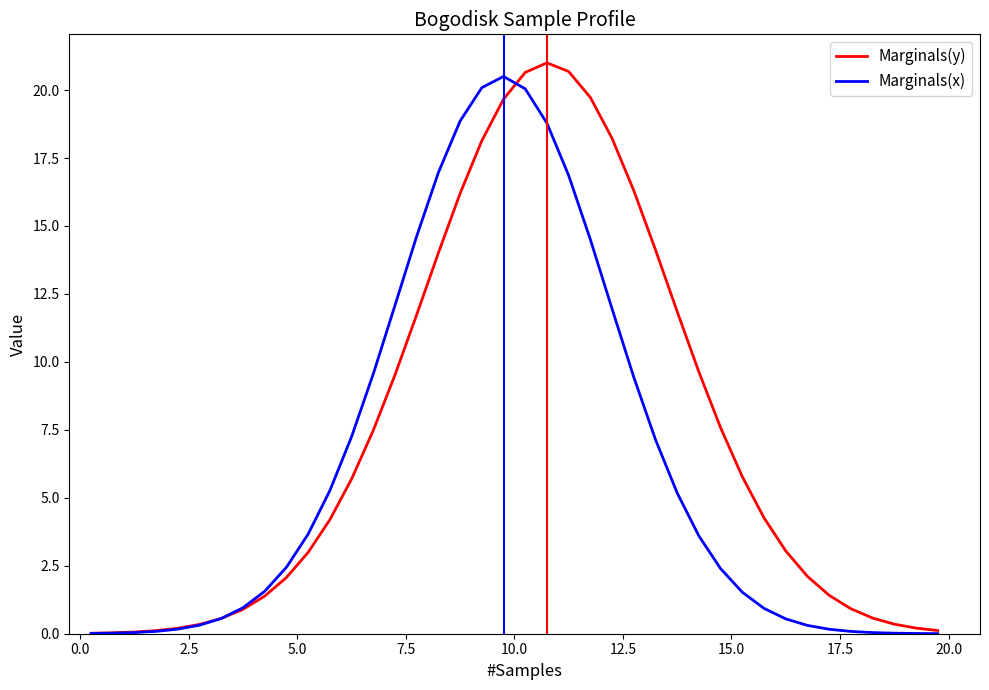

Which series has the largest range (max minus min)?

Marginals(y)